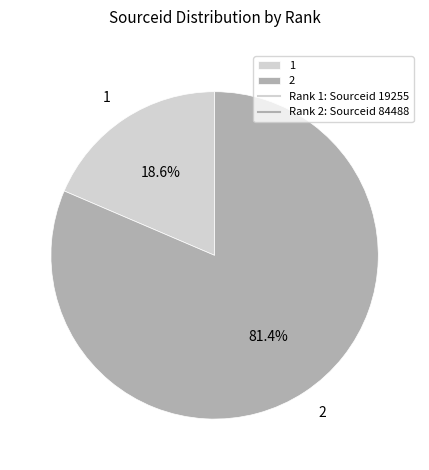

To the nearest percent, what is the difference between the 2 and 1 slice percentages?

63%